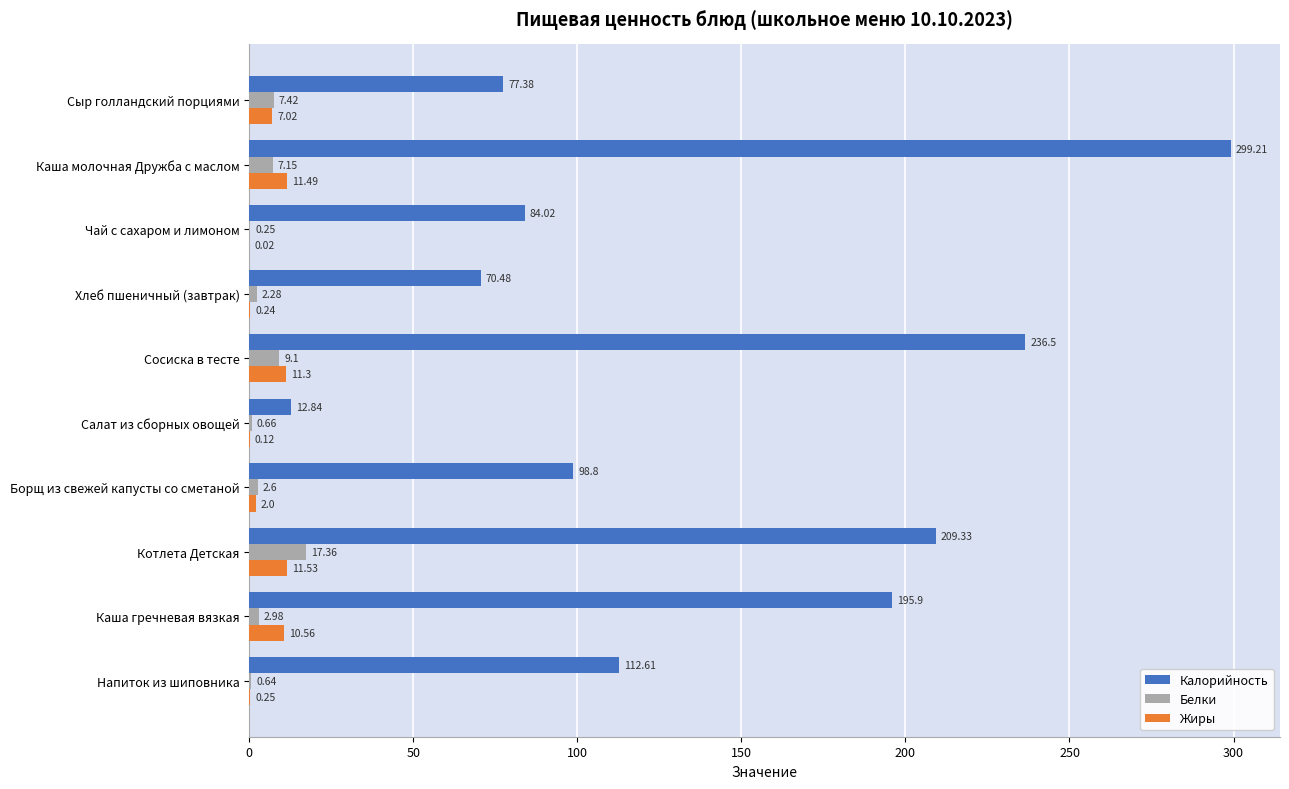

Which label corresponds to the largest value in the chart?

Каша молочная Дружба с маслом